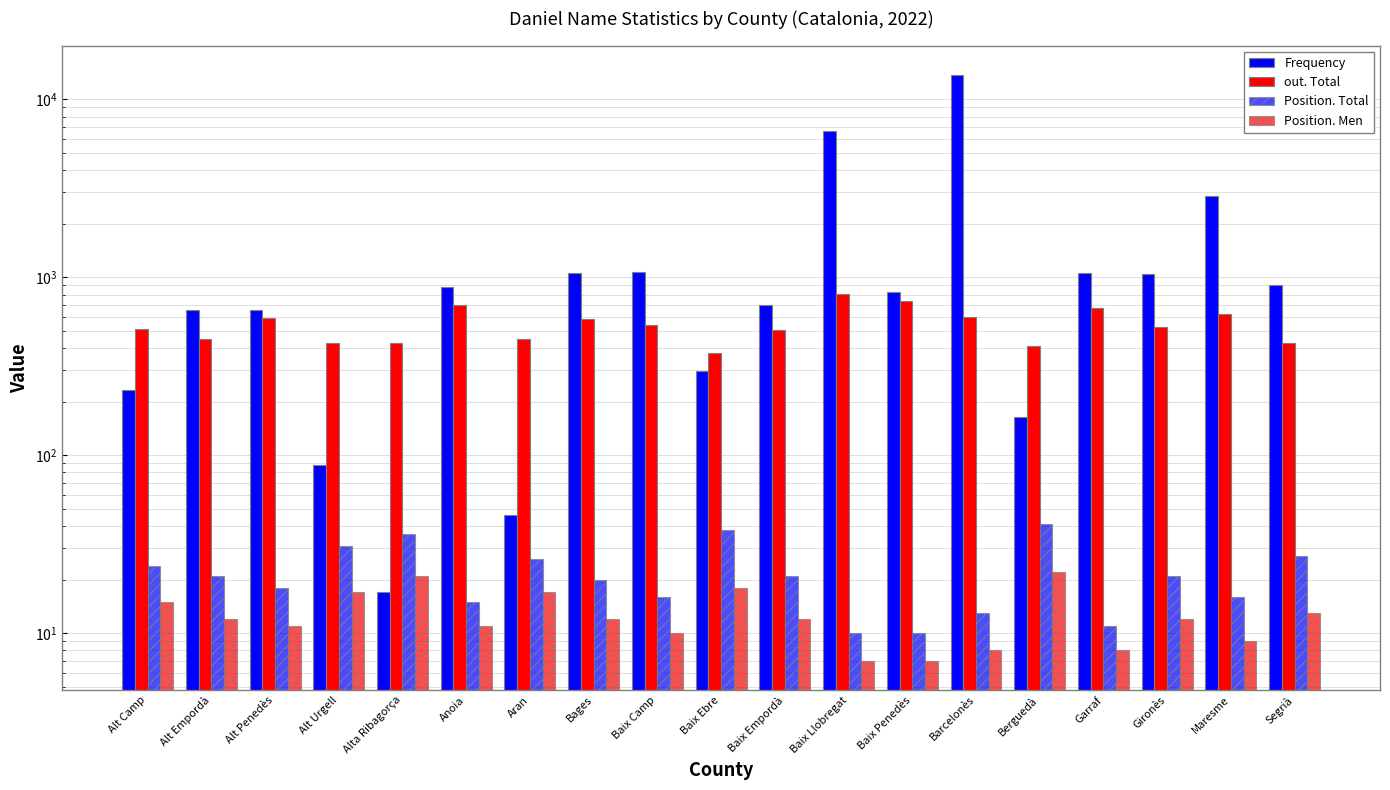

List the series in order of their peak value, lowest first.

Position. Men, Position. Total, out. Total, Frequency